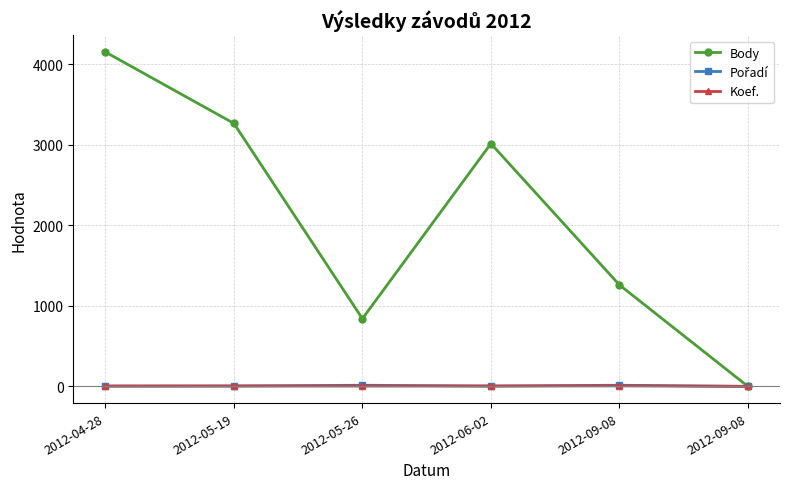

Reading right to left, list all the values displayed in this chart.

Body: 2012-09-08=0	2012-09-08=1261	2012-06-02=3017	2012-05-26=841	2012-05-19=3268	2012-04-28=4155
Pořadí: 2012-09-08=0	2012-09-08=14	2012-06-02=4	2012-05-26=14	2012-05-19=5	2012-04-28=3
Koef.: 2012-09-08=0	2012-09-08=6	2012-06-02=4	2012-05-26=4	2012-05-19=4	2012-04-28=4